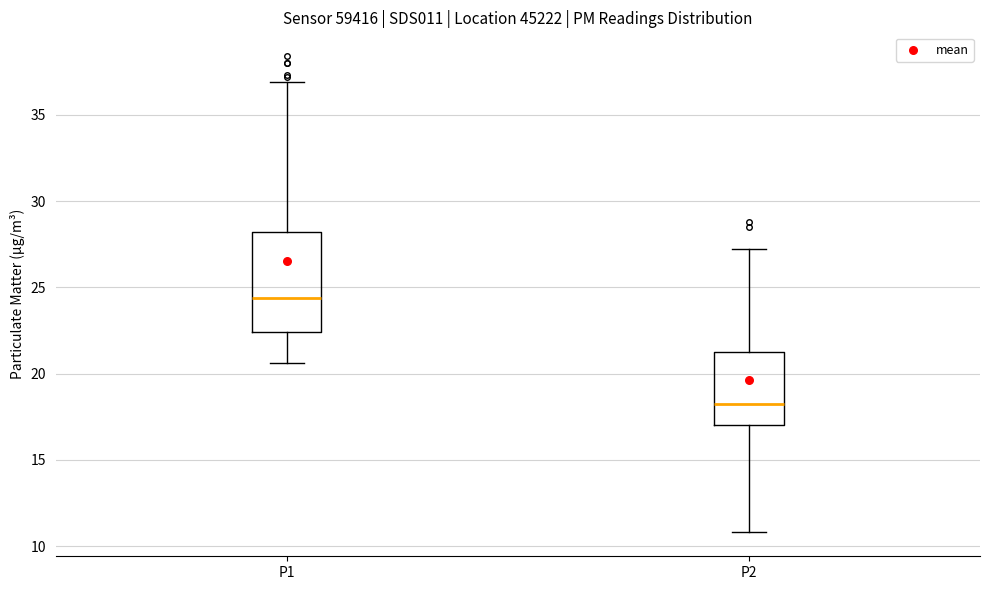

Where is the upper edge of the box for P1 on the y-axis? The values are not printed on the chart, so give them approximately, as read against the axis.

28.0